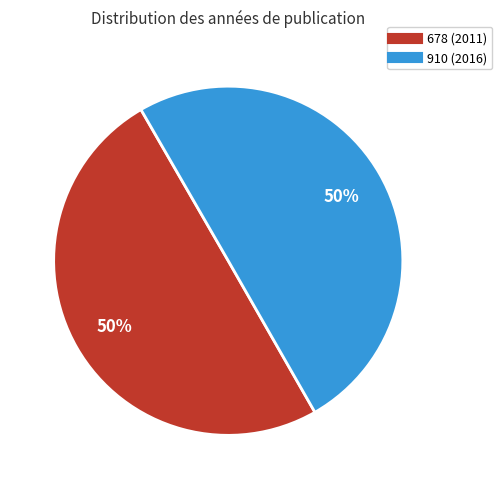

How many slices are in this pie chart?

2